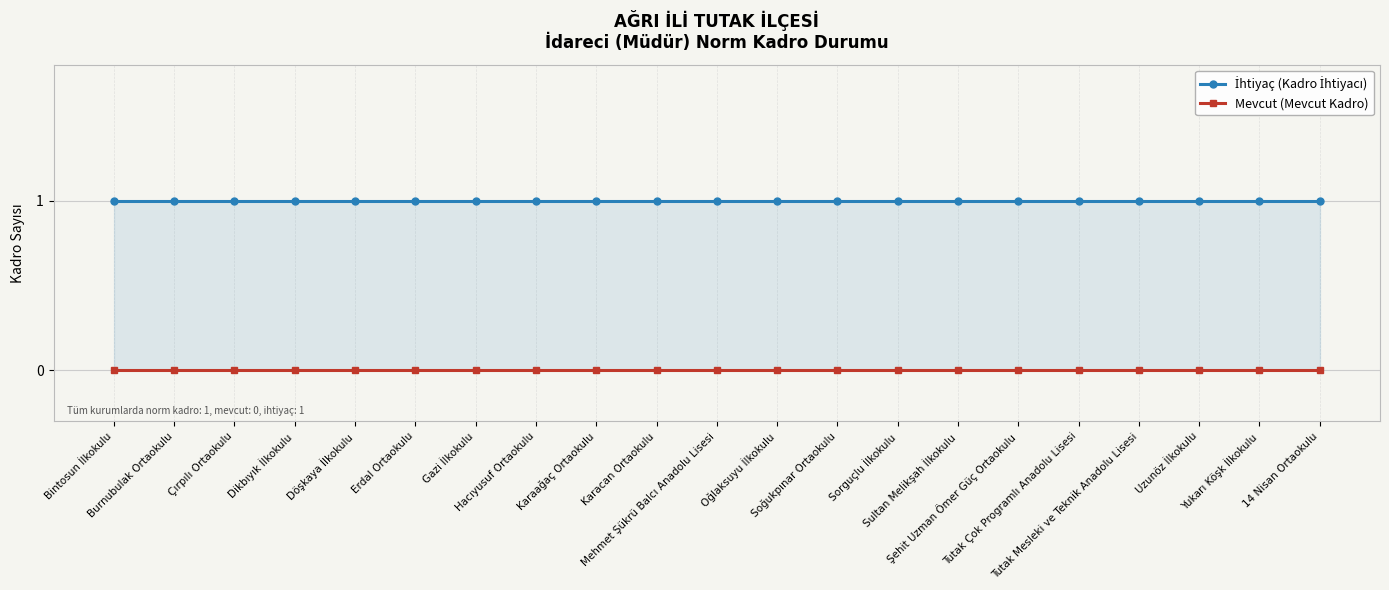

Rank the series by their maximum value, from highest to lowest.

İhtiyaç (Kadro İhtiyacı), Mevcut (Mevcut Kadro)